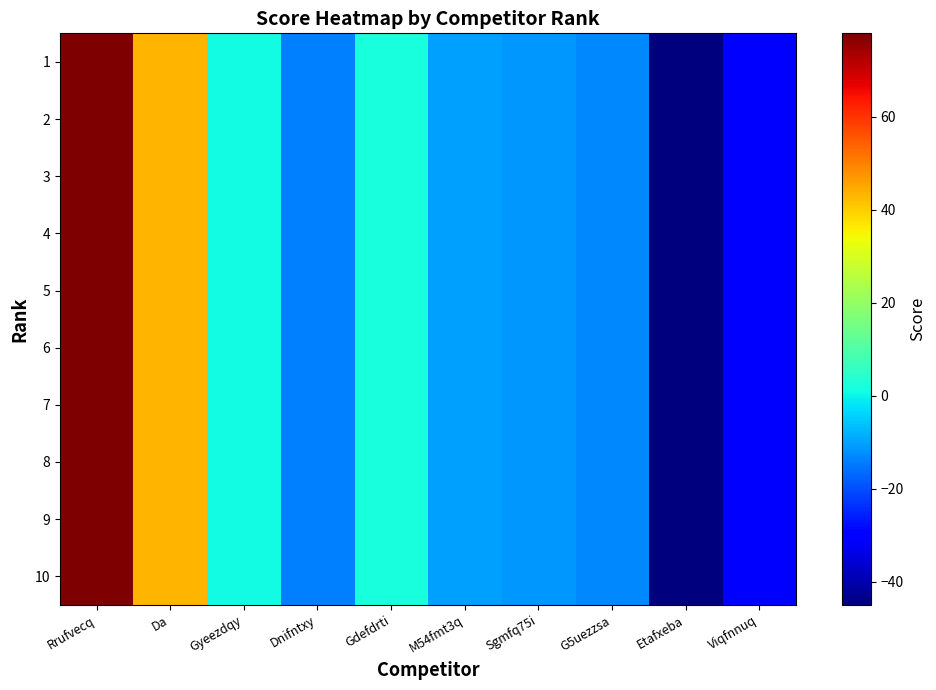

Between Dnifntxy and Da, which is larger?

Da